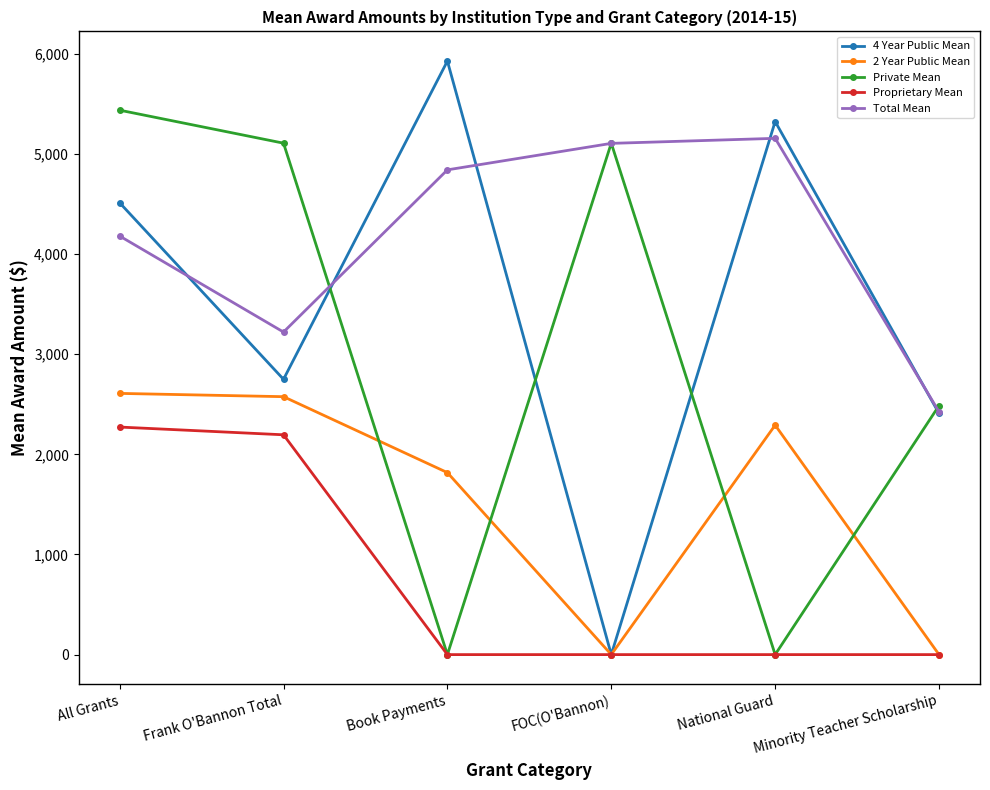

How many series are shown in this chart?

5